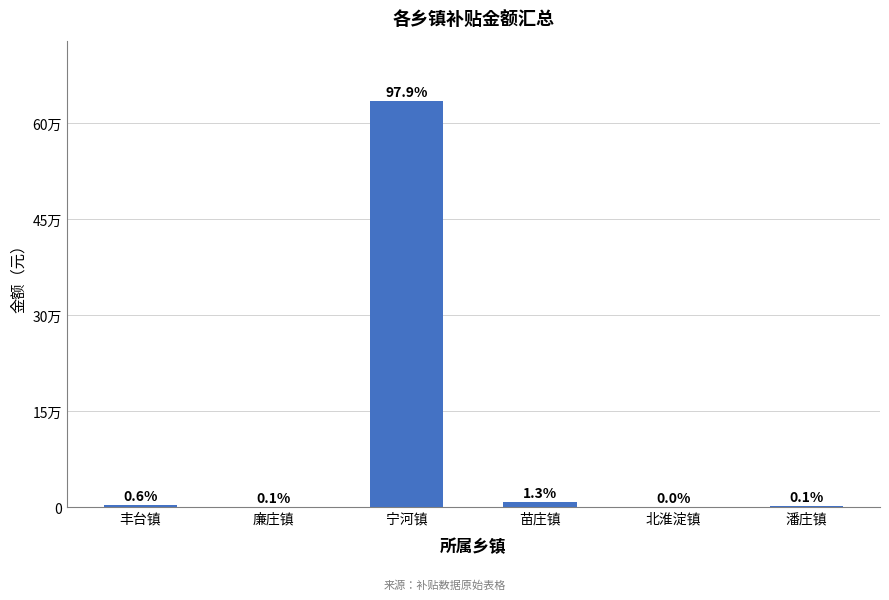

Is it true that the value at 廉庄镇 is 342.0?

True